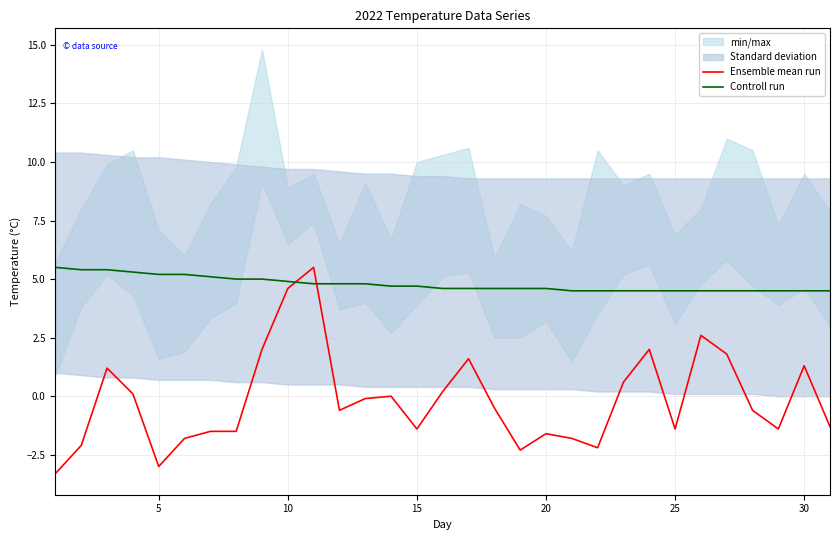

What is the lowest value of the Controll run series?

4.5